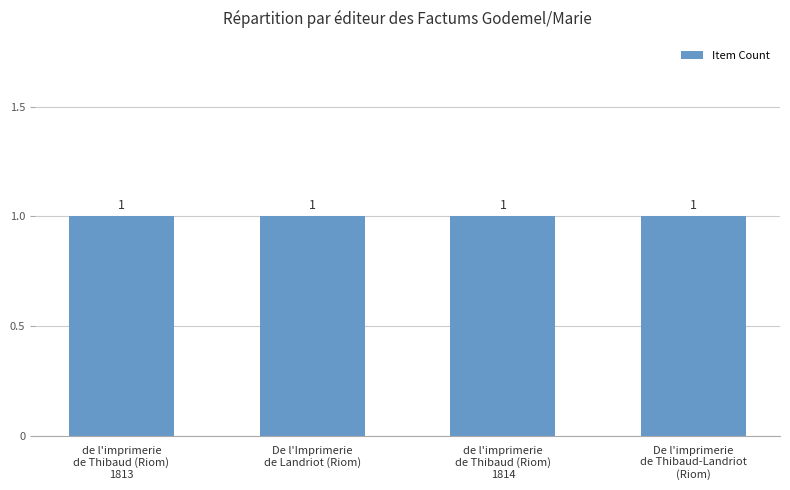

What is the maximum value for Item Count?

1